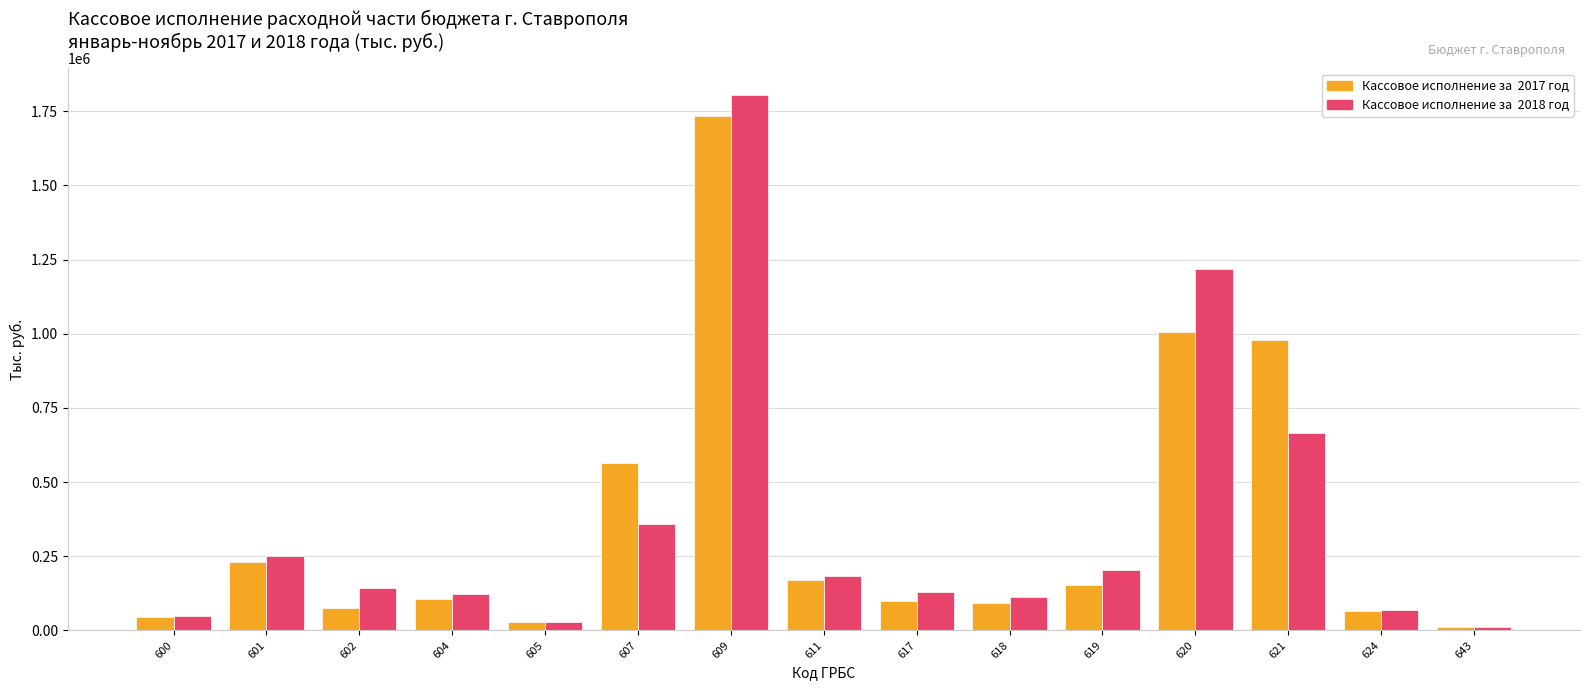

At which category is the sum across all series the highest?

609